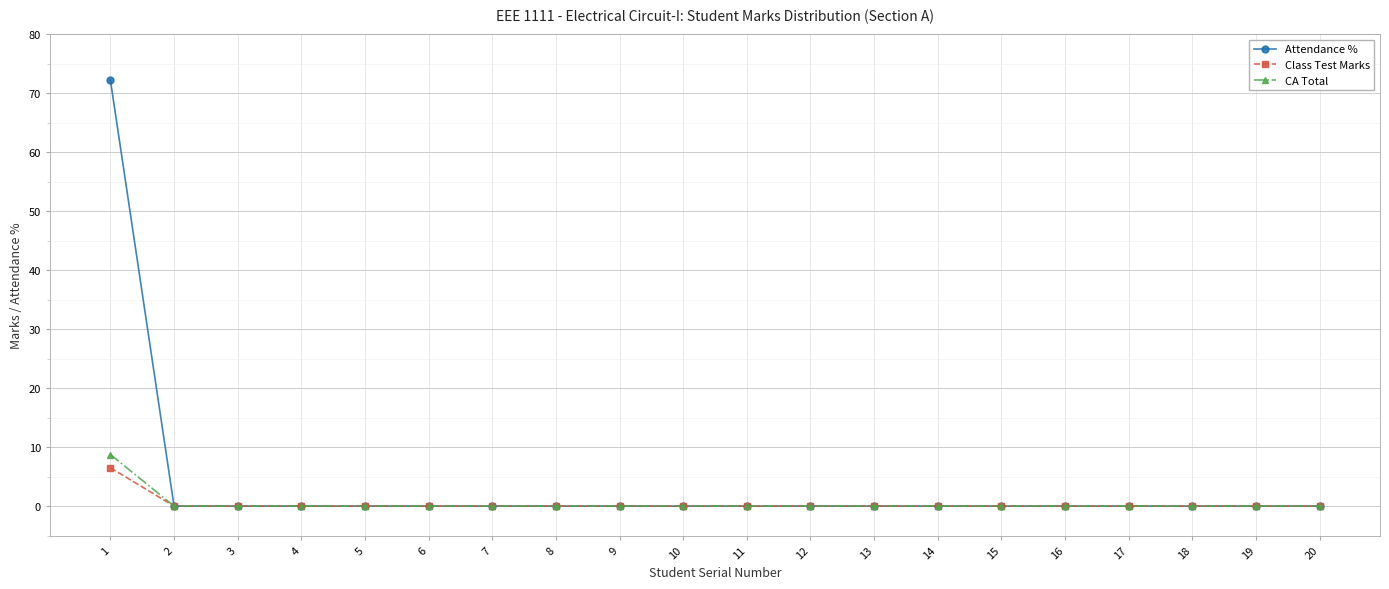

Count the number of categories in the chart.

20